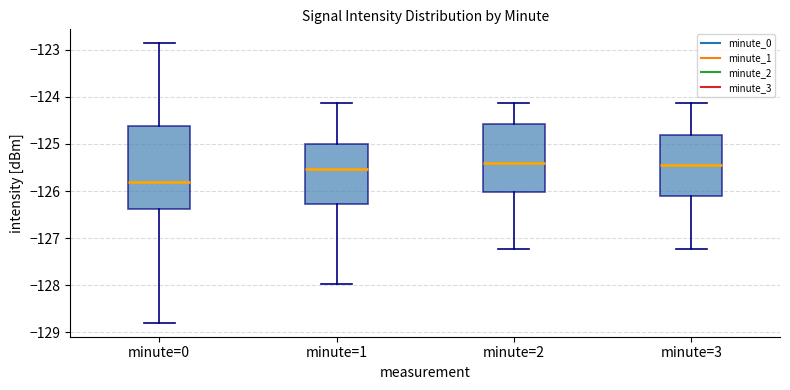

Reading left to right, read every box against the y-axis: the position of its median line, the range the box covers, and the ends of its whiskers. The values are not printed on the chart, so give them approximately, as read against the axis.

minute=0: median -125.8, box -126.4 to -124.6, whiskers -128.8 to -122.9
minute=1: median -125.5, box -126.3 to -125.0, whiskers -128.0 to -124.1
minute=2: median -125.4, box -126.0 to -124.6, whiskers -127.2 to -124.1
minute=3: median -125.5, box -126.1 to -124.8, whiskers -127.2 to -124.1